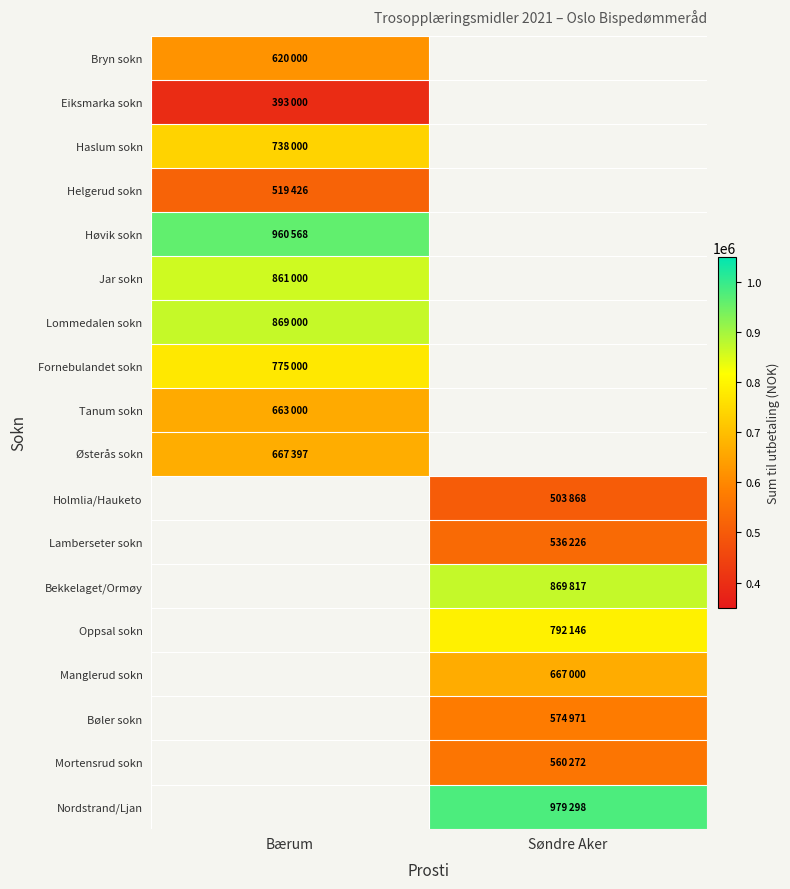

Reading left to right, what are all the values shown in this chart?

Bryn sokn: Bærum=620000	Søndre Aker=0
Eiksmarka sokn: Bærum=393000	Søndre Aker=0
Haslum sokn: Bærum=738000	Søndre Aker=0
Helgerud sokn: Bærum=519426	Søndre Aker=0
Høvik sokn: Bærum=960568	Søndre Aker=0
Jar sokn: Bærum=861000	Søndre Aker=0
Lommedalen sokn: Bærum=869000	Søndre Aker=0
Fornebulandet sokn: Bærum=775000	Søndre Aker=0
Tanum sokn: Bærum=663000	Søndre Aker=0
Østerås sokn: Bærum=667397	Søndre Aker=0
Holmlia/Hauketo: Bærum=0	Søndre Aker=503868
Lamberseter sokn: Bærum=0	Søndre Aker=536226
Bekkelaget/Ormøy: Bærum=0	Søndre Aker=869817
Oppsal sokn: Bærum=0	Søndre Aker=792146
Manglerud sokn: Bærum=0	Søndre Aker=667000
Bøler sokn: Bærum=0	Søndre Aker=574971
Mortensrud sokn: Bærum=0	Søndre Aker=560272
Nordstrand/Ljan: Bærum=0	Søndre Aker=979298